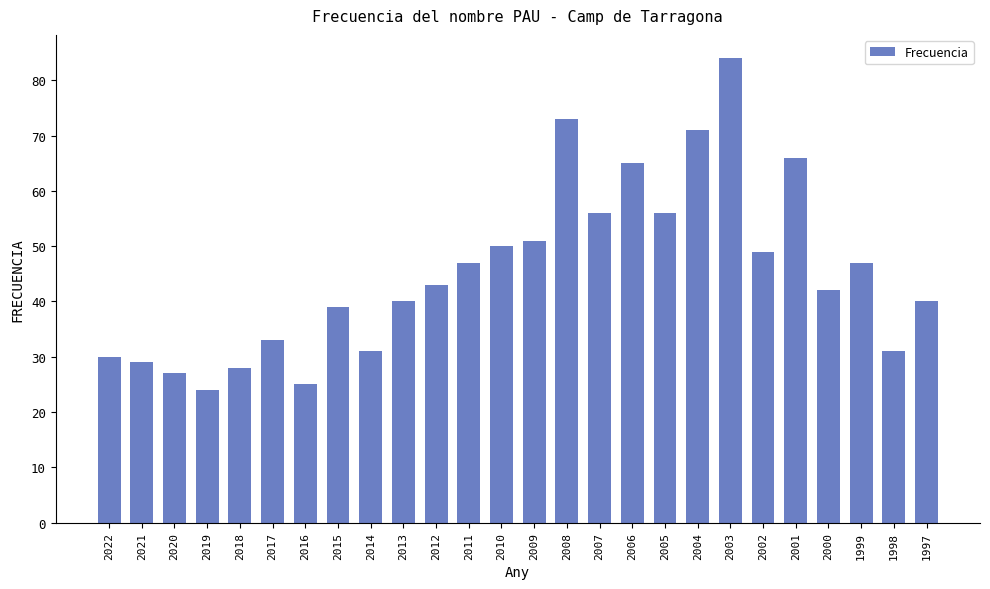

How many values are below 43?

13